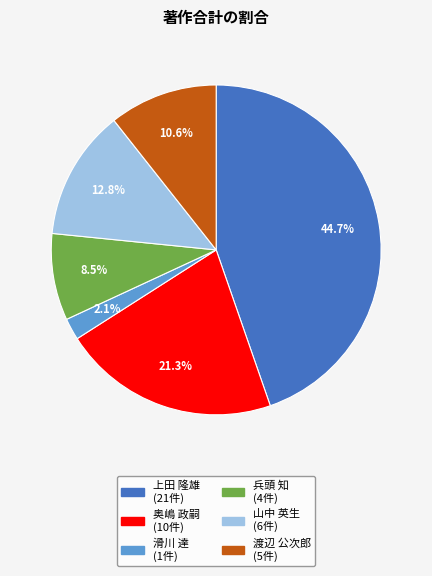

How many slices are in this pie chart?

6